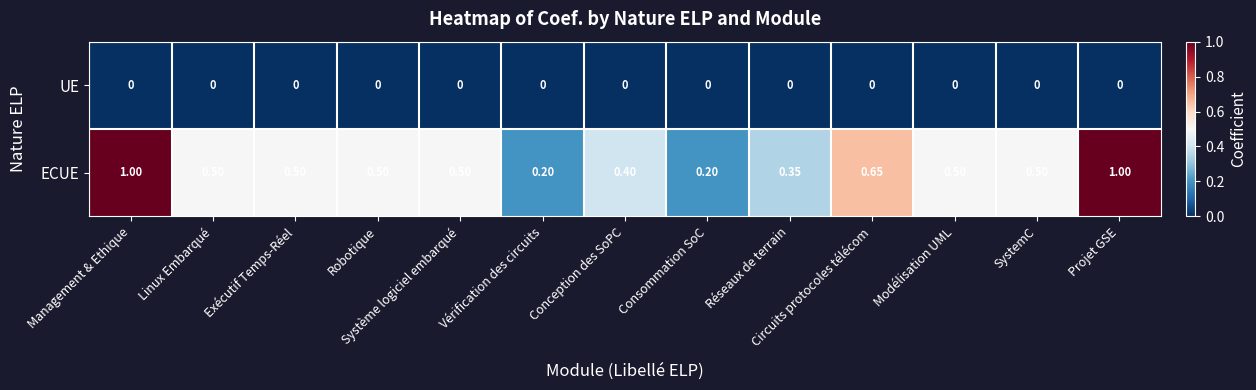

Which series changed the most between Management & Ethique and Réseaux de terrain?

ECUE